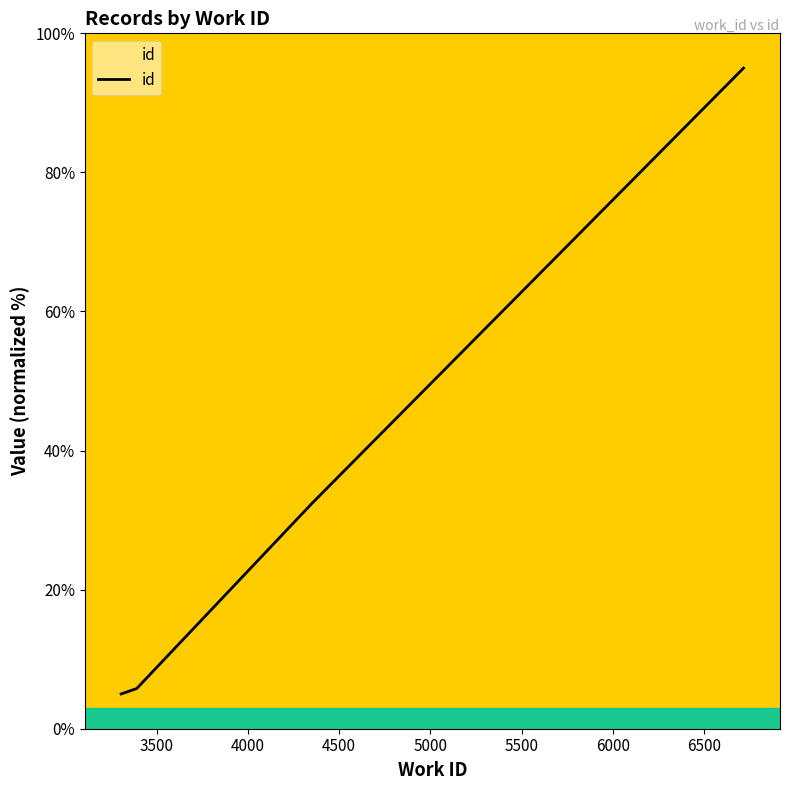

What is the smallest value displayed?

5.0